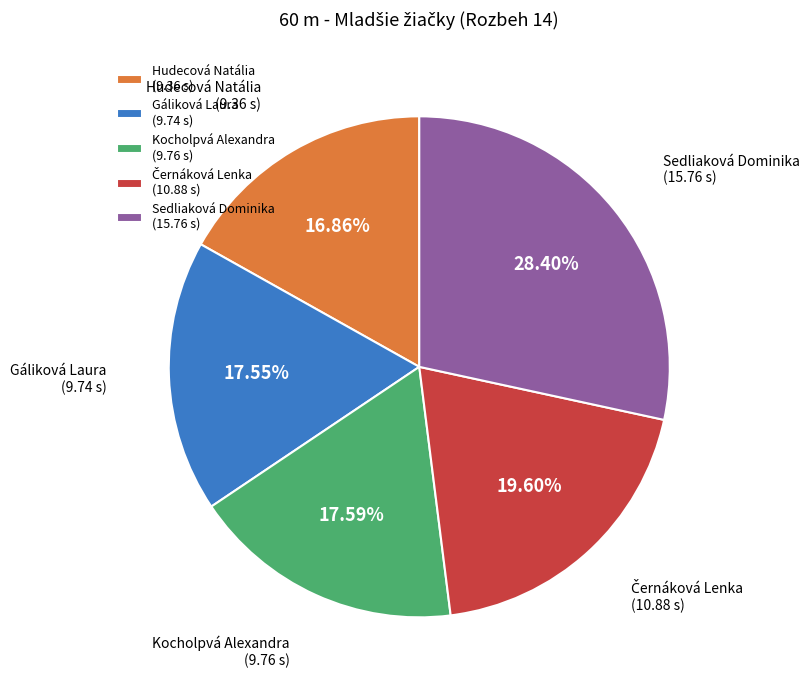

Do Kocholpvá Alexandra (9.76 s) and Sedliaková Dominika (15.76 s) together represent more than half of the pie?

No